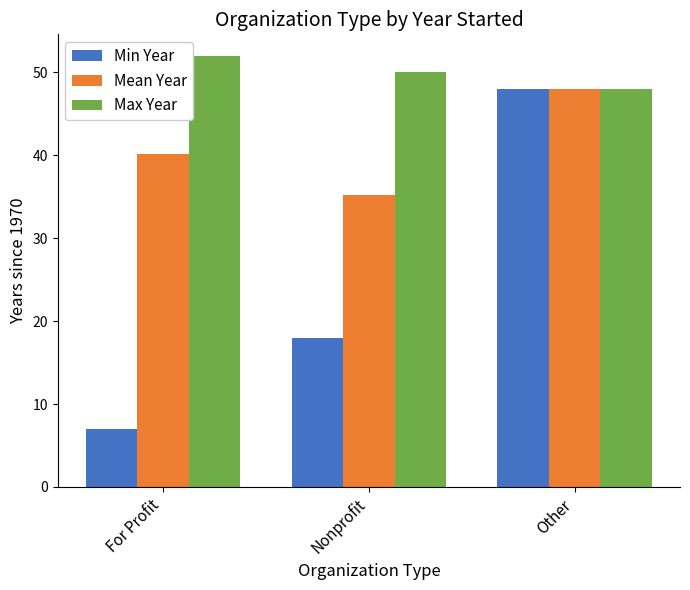

What is the label of the 1st bar from the left?

For Profit